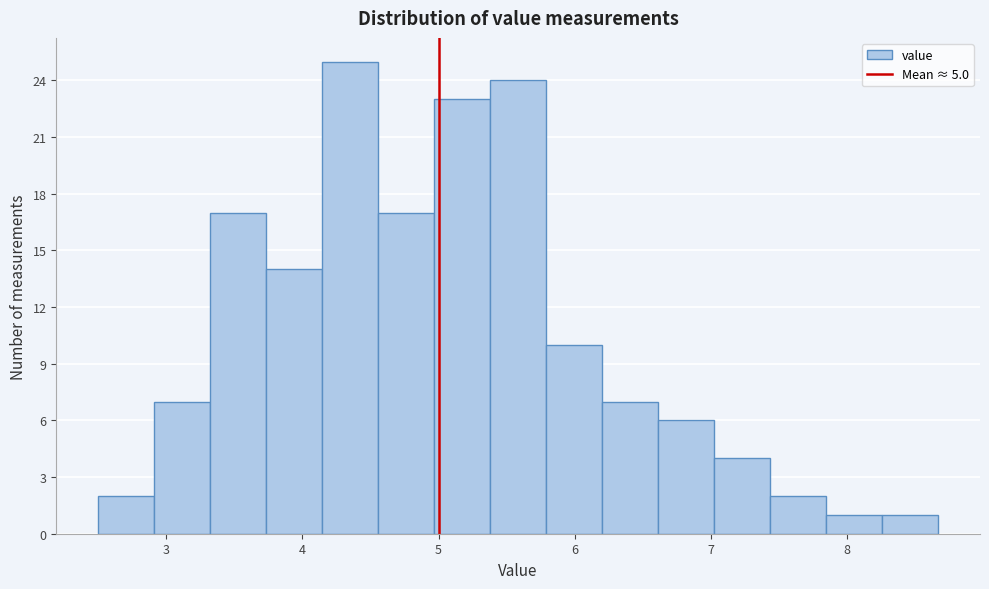

How tall is the bar that spans 3.3 to 3.7 on the x-axis? Neither the bar edges nor the heights are printed on the chart, so give them approximately, as read against the axes.

17